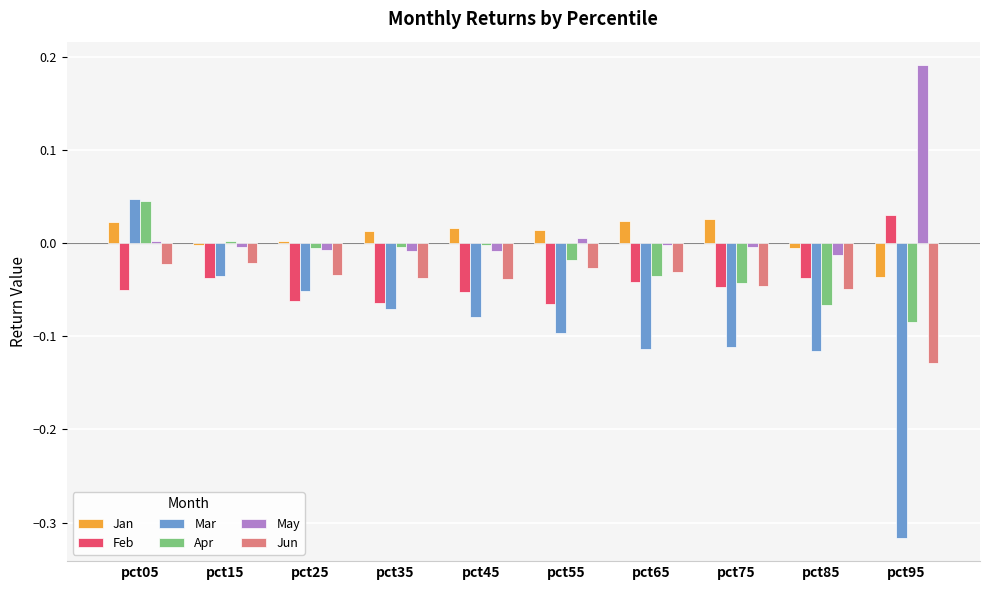

At which category is the sum across all series the highest?

pct05